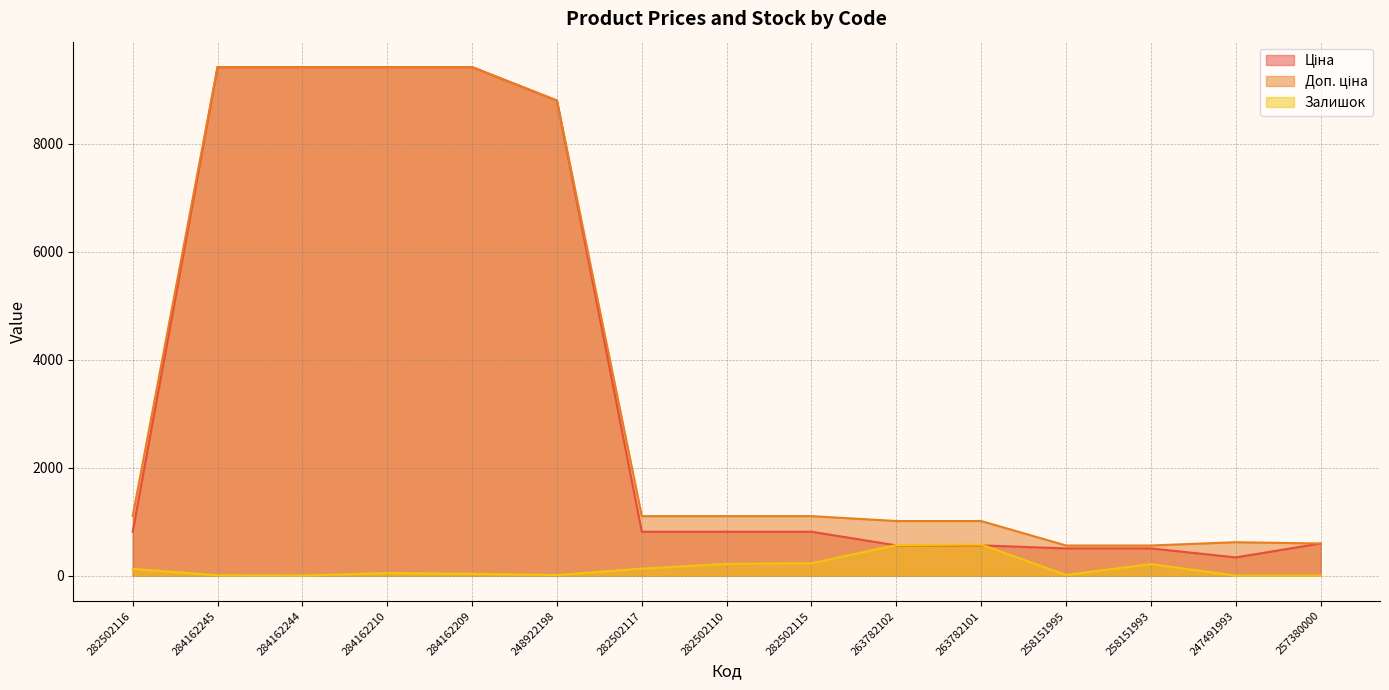

Is the value of Доп. ціна at 282502117 greater than the value of Залишок at 284162244?

Yes